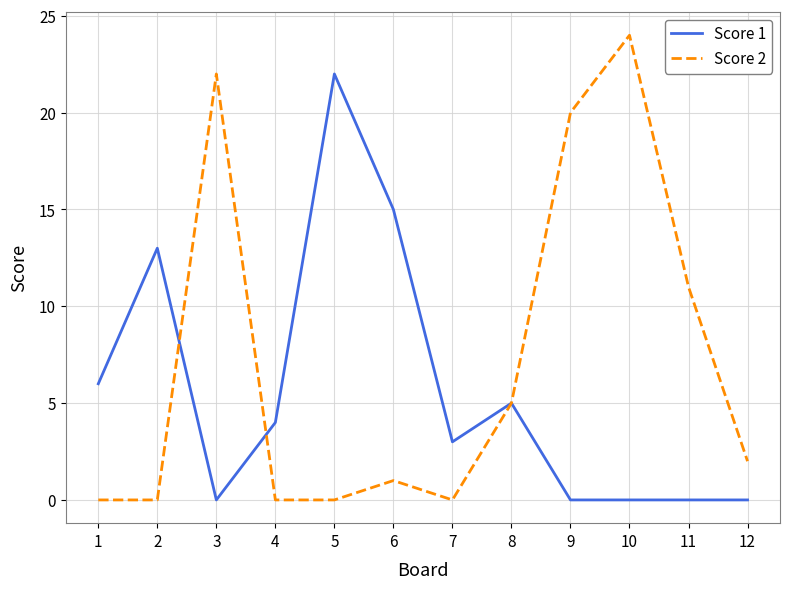

Rank the series by their maximum value, from lowest to highest.

Score 1, Score 2